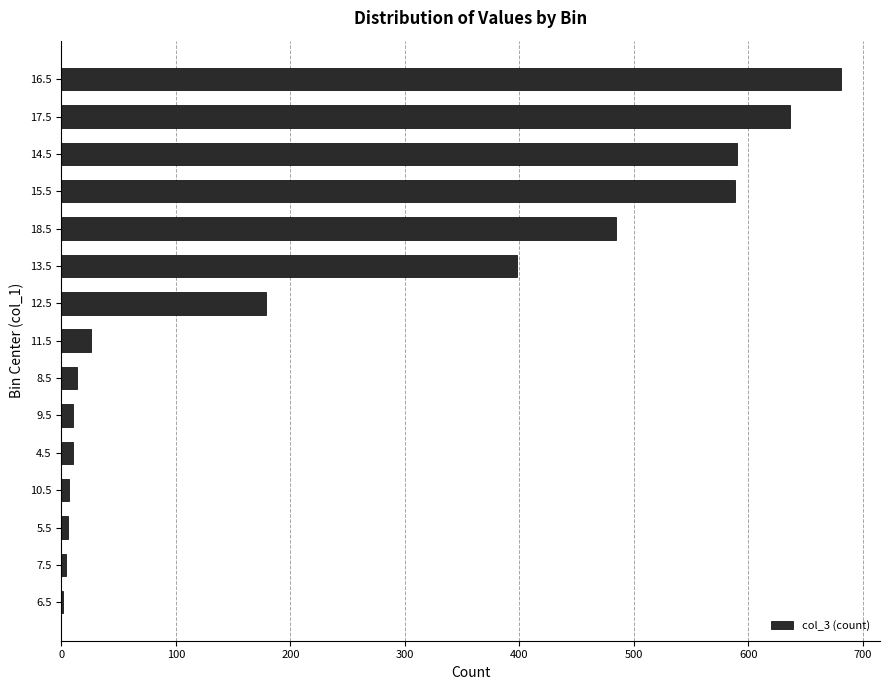

Is it true that the value at 14.5 is 231?

False